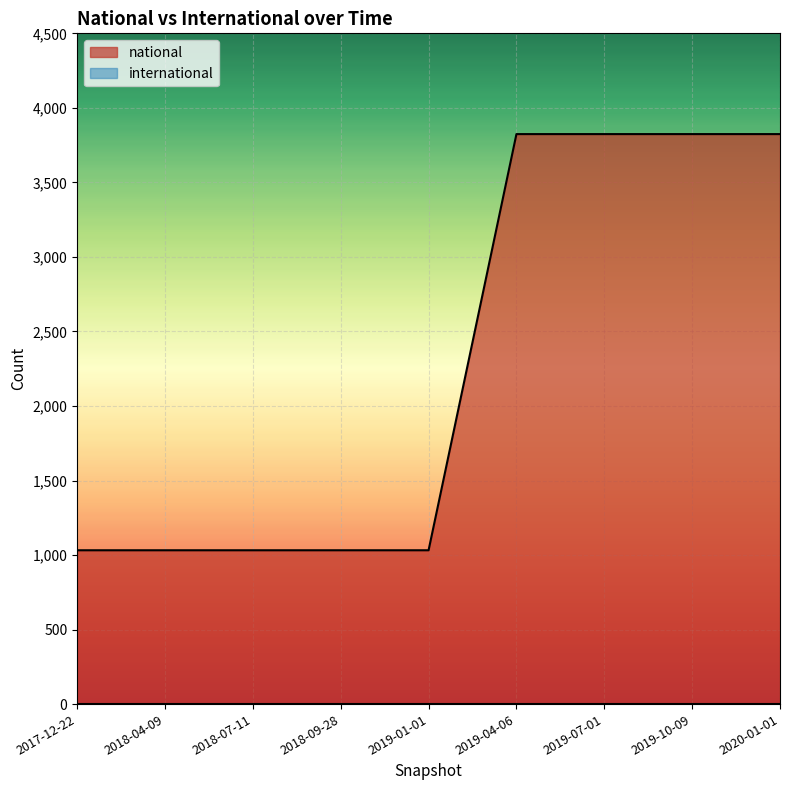

Is it true that the value at 2019-10-09 is 3824?

True